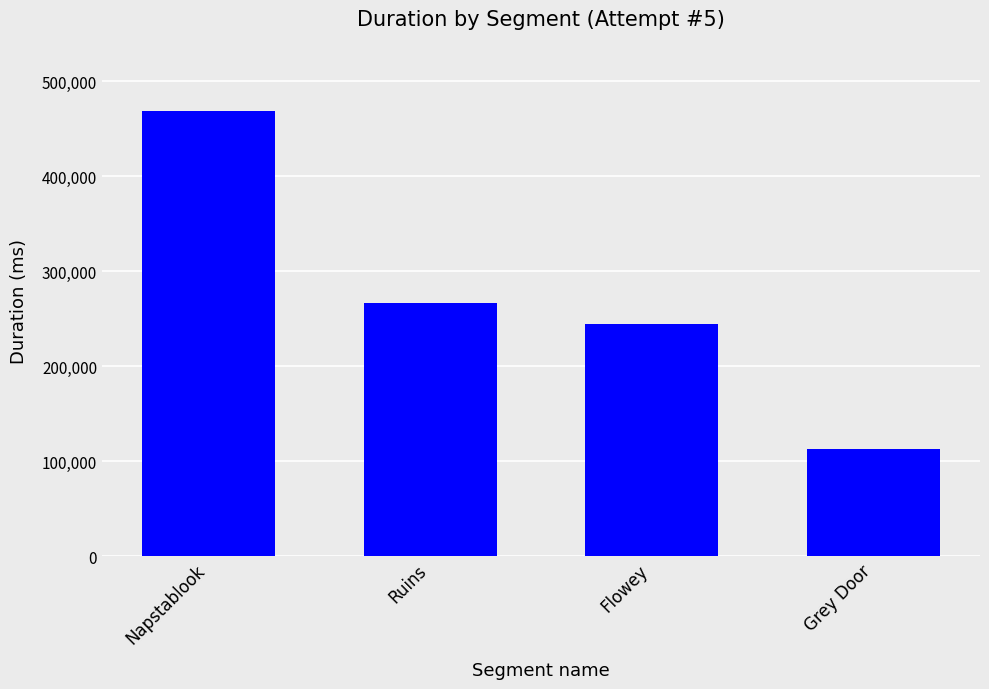

Between Flowey and Ruins, which is larger?

Ruins